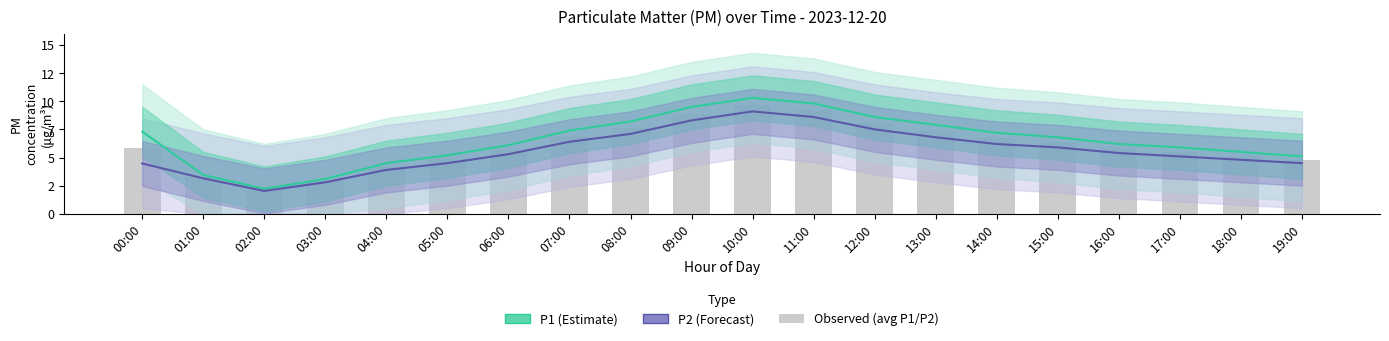

Which series has the largest total across all categories?

P1 (Estimate)